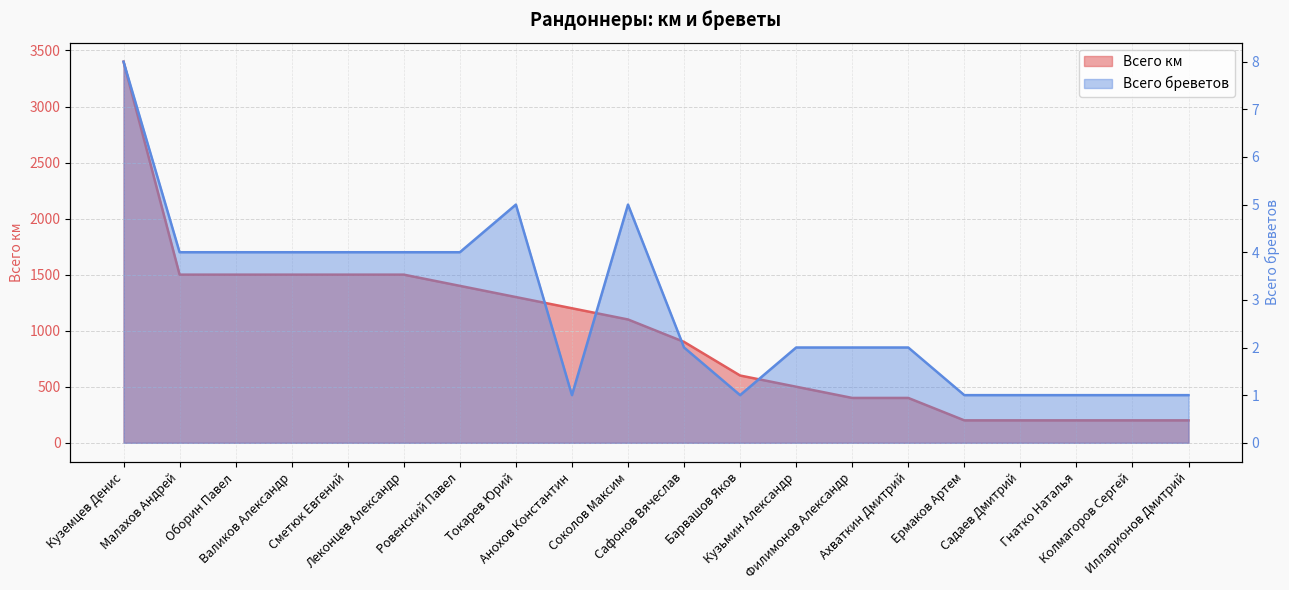

List the series in order of their overall mean, lowest first.

Всего бреветов, Всего км